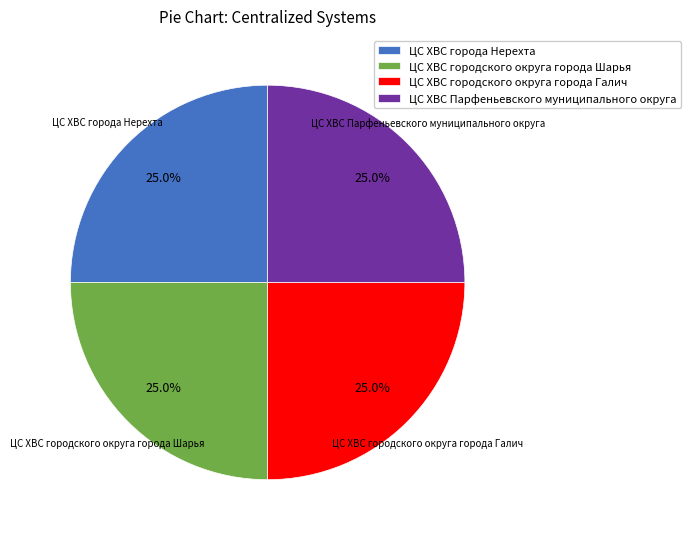

Is ЦС ХВС города Нерехта the majority of the pie?

No